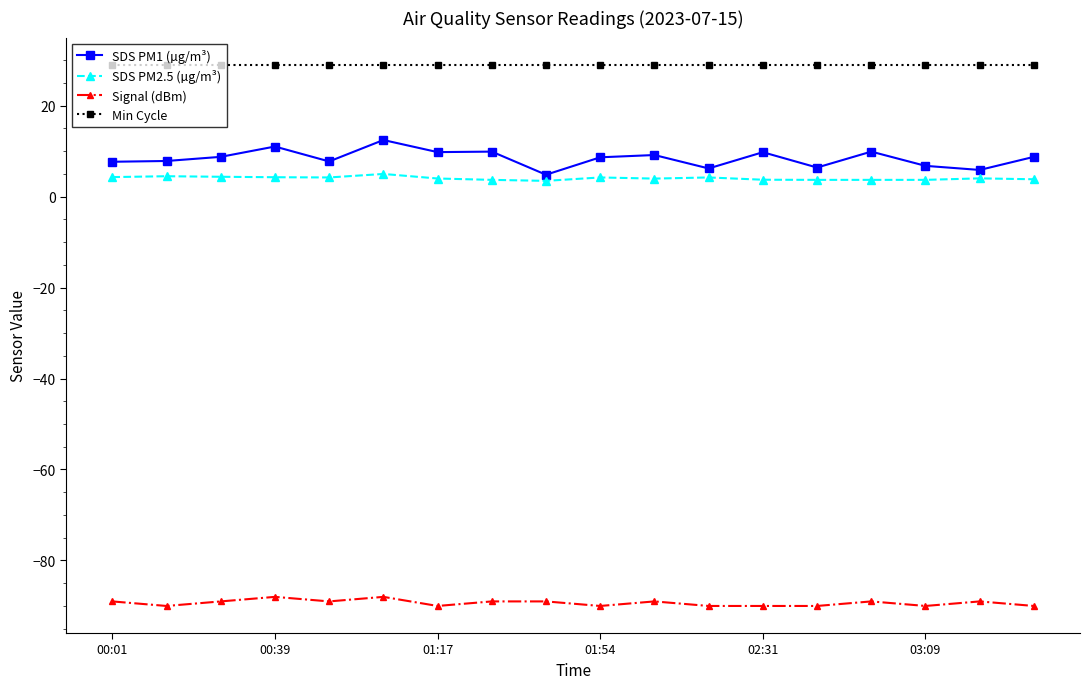

What is the value of the Min Cycle point at the 18th from the left?

29.0